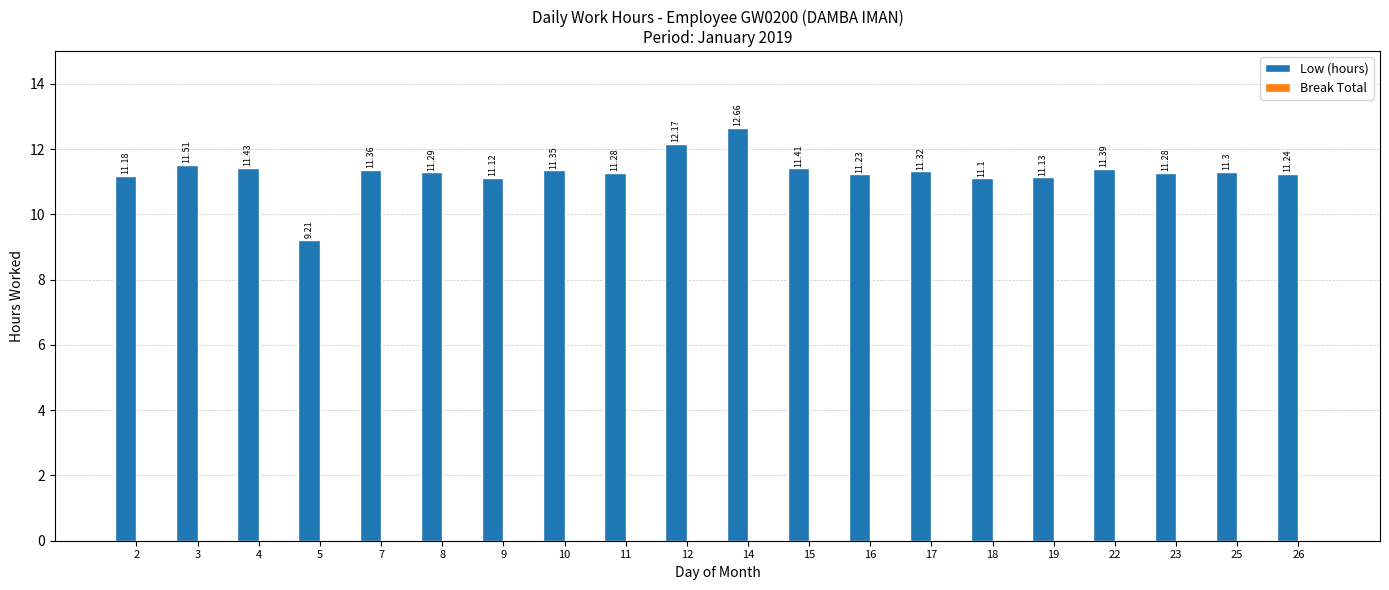

Approximately how many times larger is the value at 3 compared to 19?

1.0